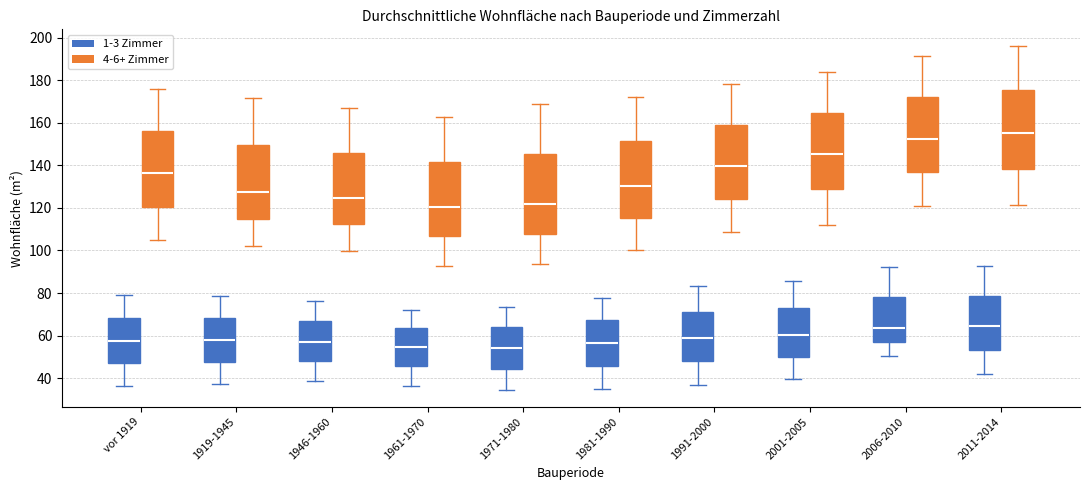

Where does the median line of the box for 1946-1960 (1-3 Zimmer) sit on the y-axis? The values are not printed on the chart, so give them approximately, as read against the axis.

58